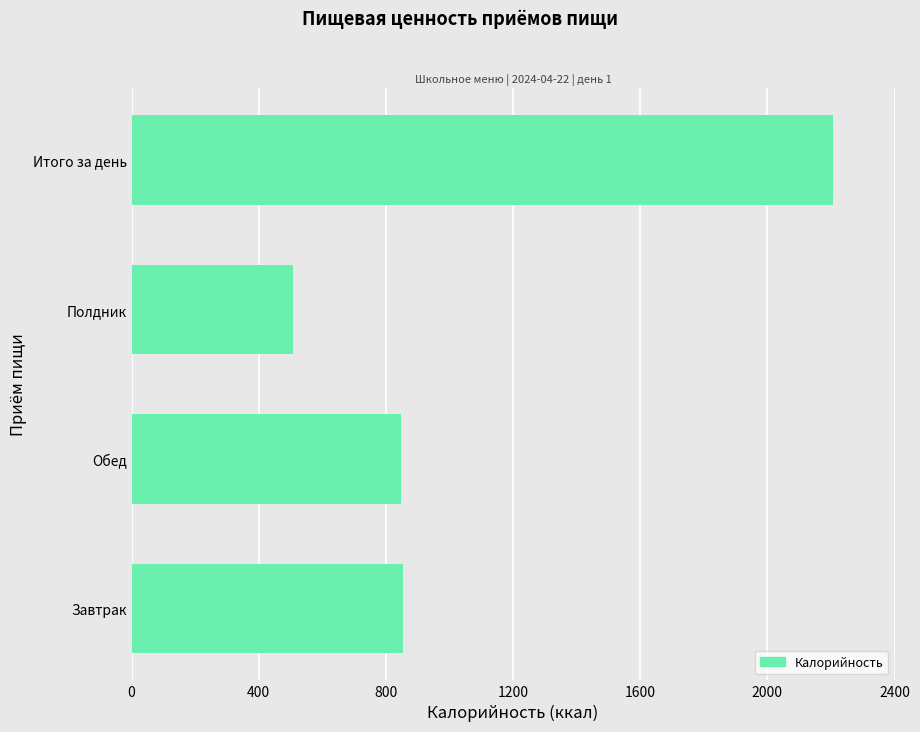

The chart shows a value of 1454 at Итого за день. True or false?

False